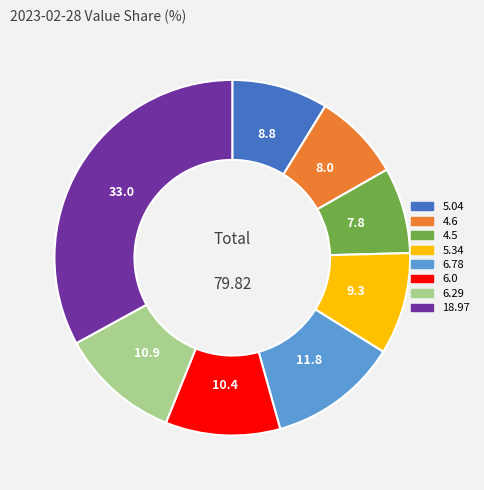

Which has a higher value, 4.5 or 5.04?

5.04